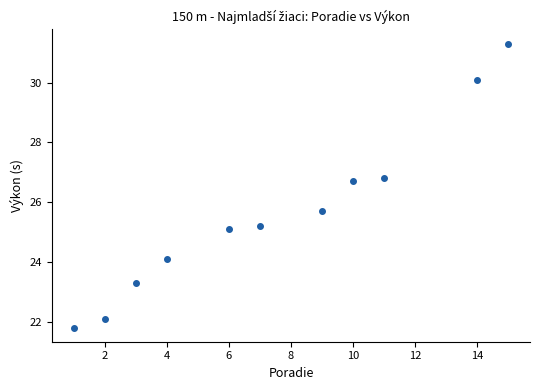

What Y value in the scatter plot is closest to 26?

25.7